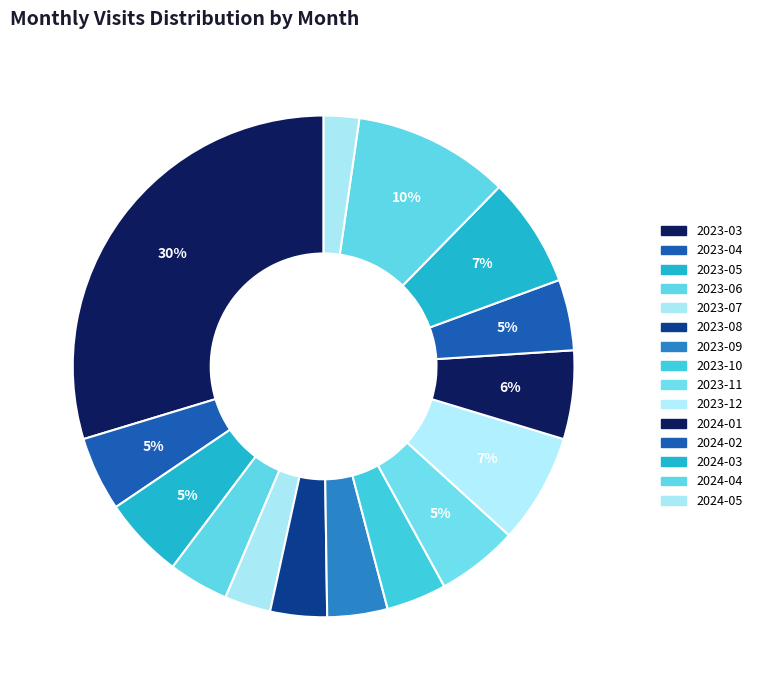

Which has a higher value, 2024-01 or 2024-04?

2024-04